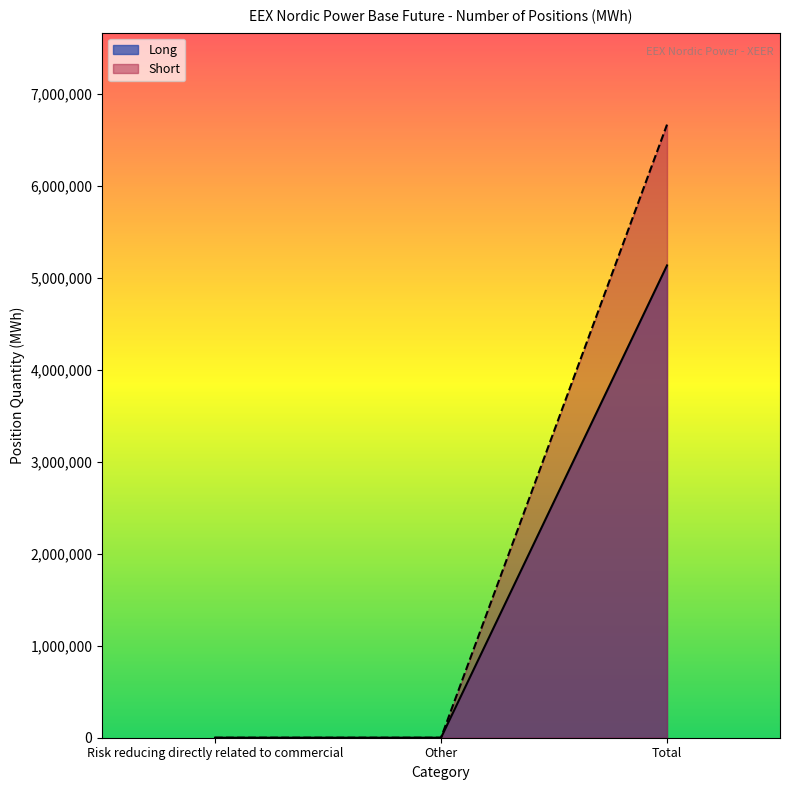

At how many categories does at least one series exceed 5517477?

1